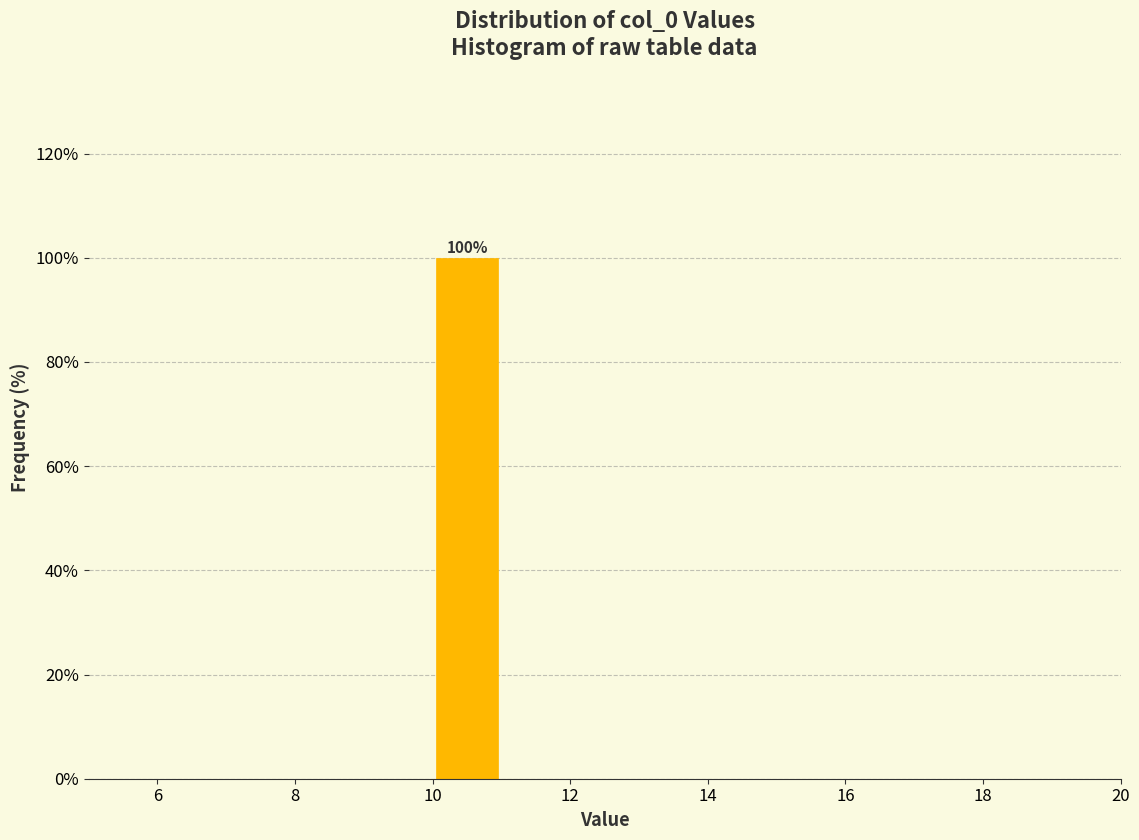

Over which range of the x-axis is the bar tallest?

10 to 11